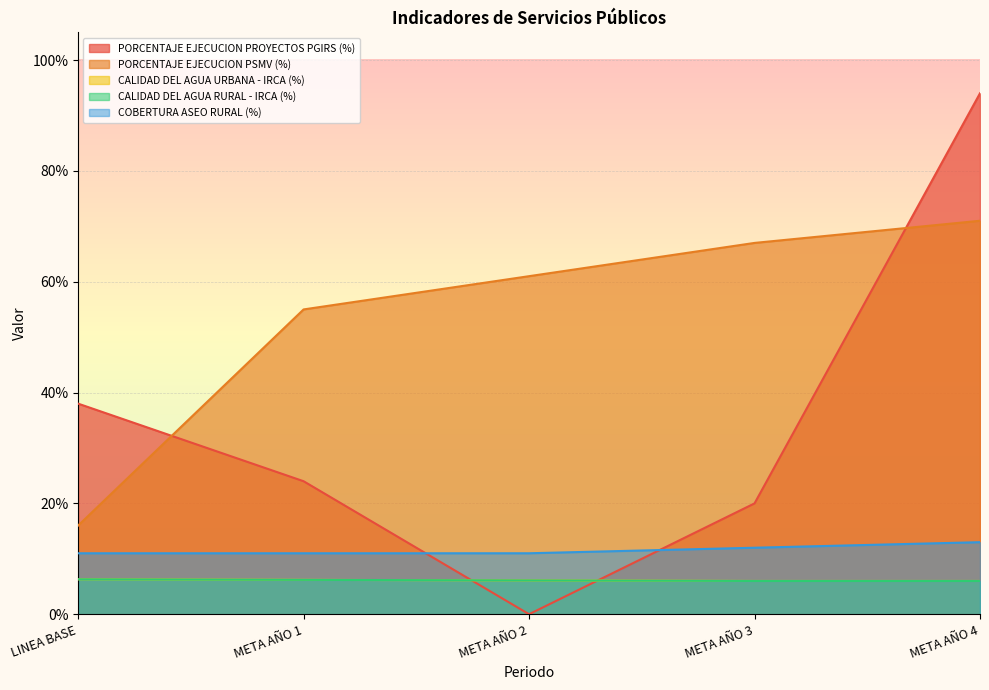

Is it true that COBERTURA ASEO RURAL (%) equals 0.2 at META AÑO 4?

False